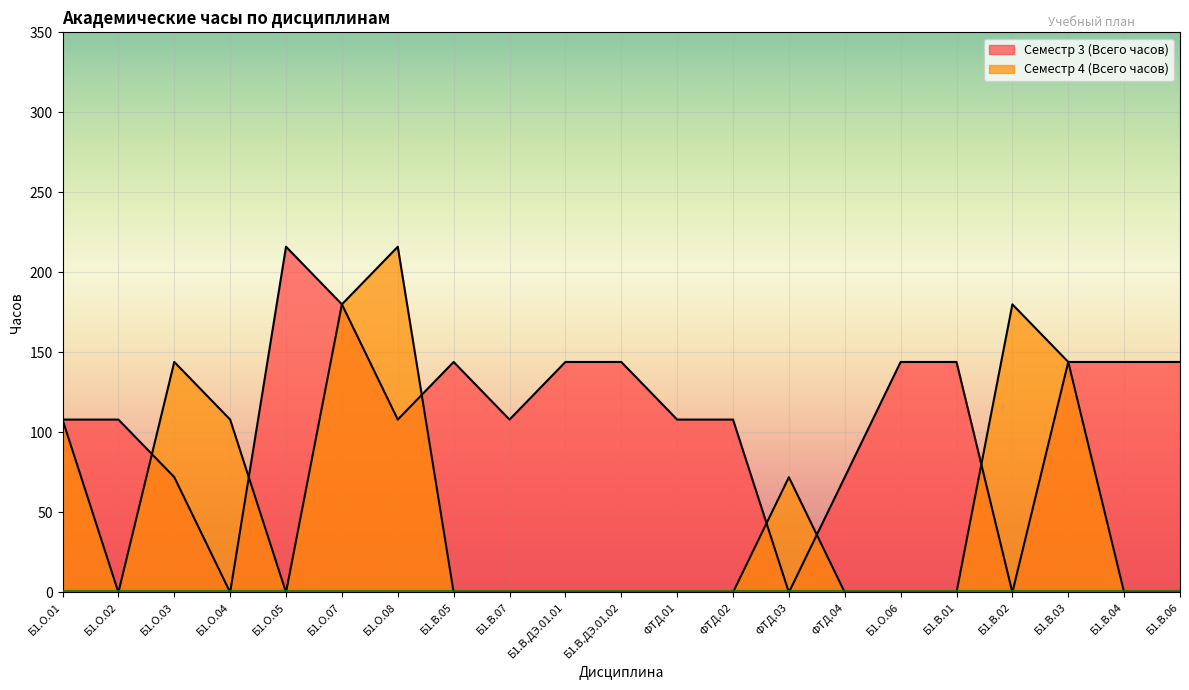

List the labels in order of Семестр 4 (Всего часов) value, largest first.

Б1.О.08, Б1.О.07, Б1.В.02, Б1.О.03, Б1.В.03, Б1.О.01, Б1.О.04, ФТД.03, Б1.О.02, Б1.О.05, Б1.В.05, Б1.В.07, Б1.В.ДЭ.01.01, Б1.В.ДЭ.01.02, ФТД.01, ФТД.02, ФТД.04, Б1.О.06, Б1.В.01, Б1.В.04, Б1.В.06